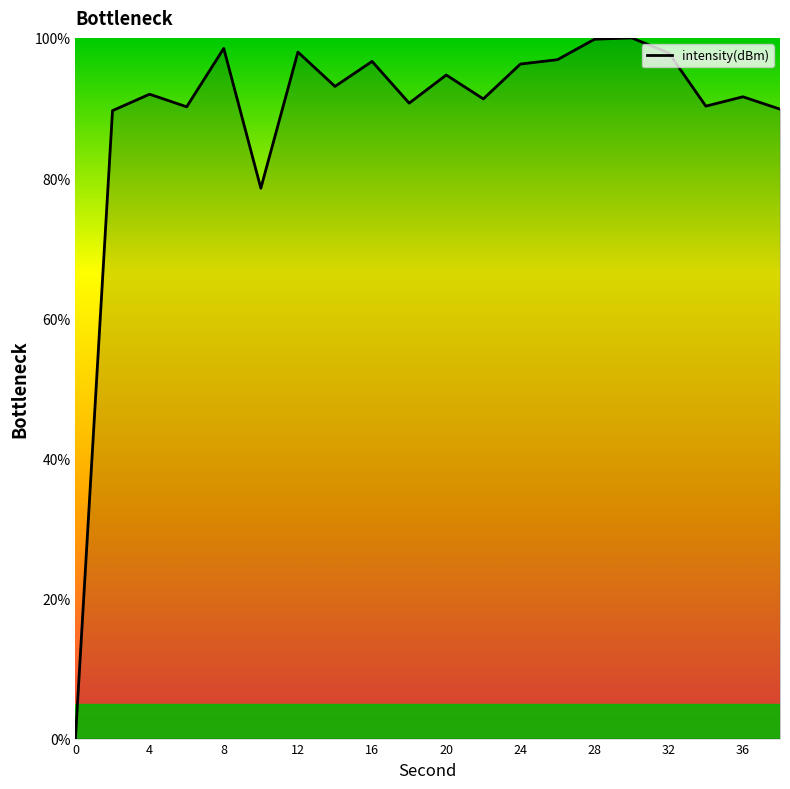

What is the maximum value shown in the chart?

100.0